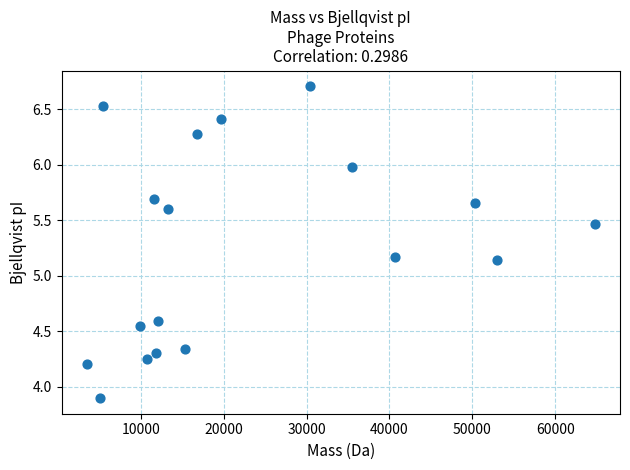

What is the range of Y values (max minus min)?

2.8